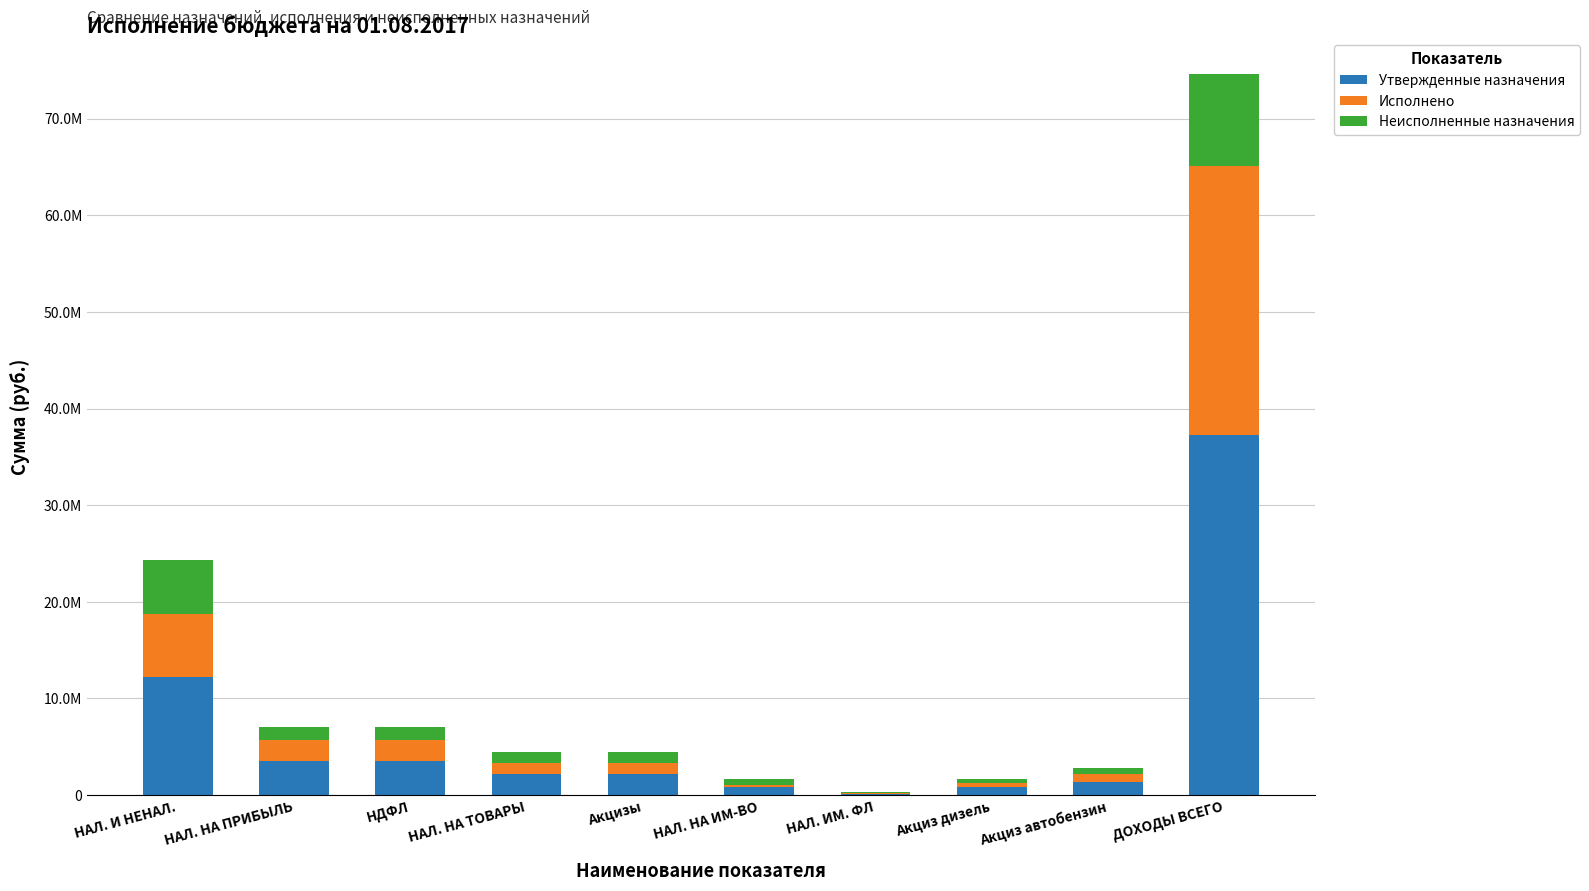

Rank the categories by Исполнено value from highest to lowest.

ДОХОДЫ ВСЕГО, НАЛ. И НЕНАЛ., НАЛ. НА ПРИБЫЛЬ, НДФЛ, НАЛ. НА ТОВАРЫ, Акцизы, Акциз автобензин, Акциз дизель, НАЛ. НА ИМ-ВО, НАЛ. ИМ. ФЛ